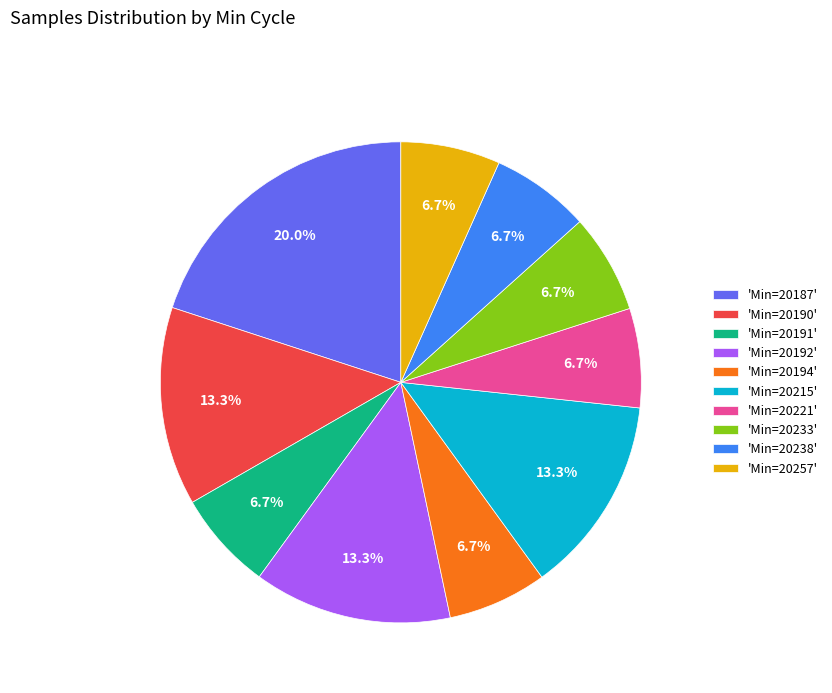

Approximately how many times larger is the value at 'Min=20192' compared to 'Min=20238'?

2.0